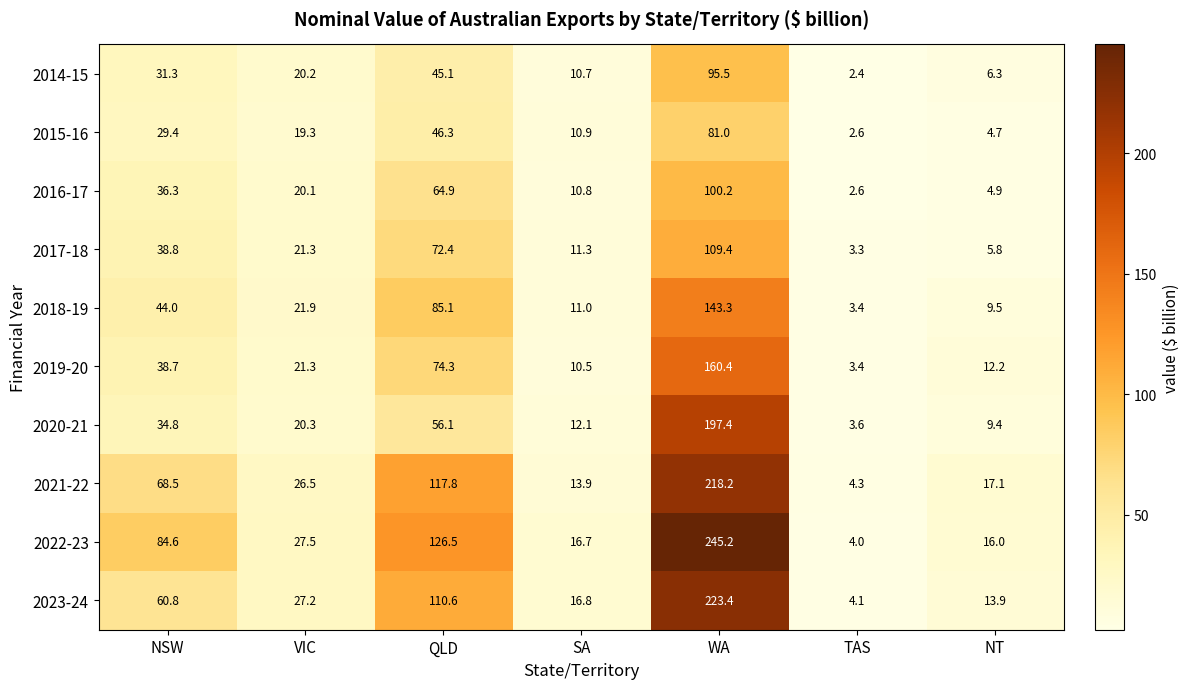

What is the total value across all series at VIC?

225.6